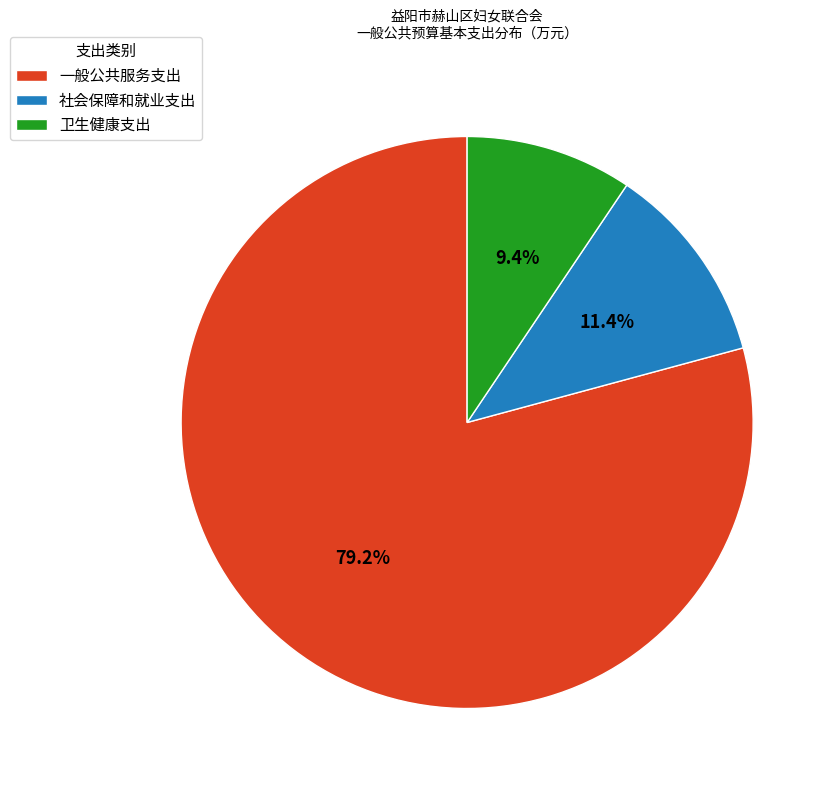

To the nearest percent, what portion does 卫生健康支出 represent?

9%